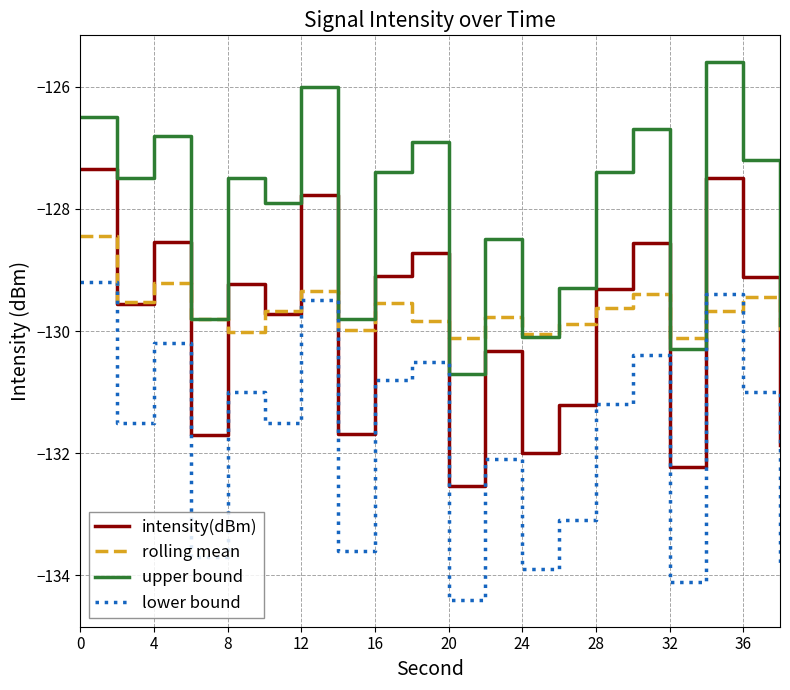

True or false: lower bound and intensity(dBm) intersect in this chart.

False